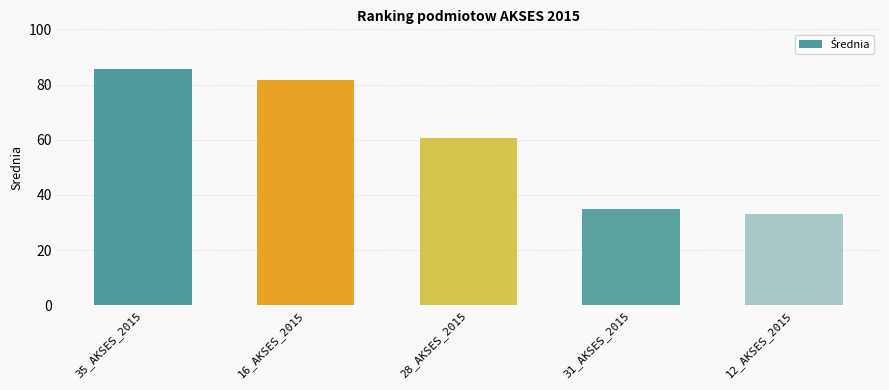

What is the smallest value displayed?

33.0